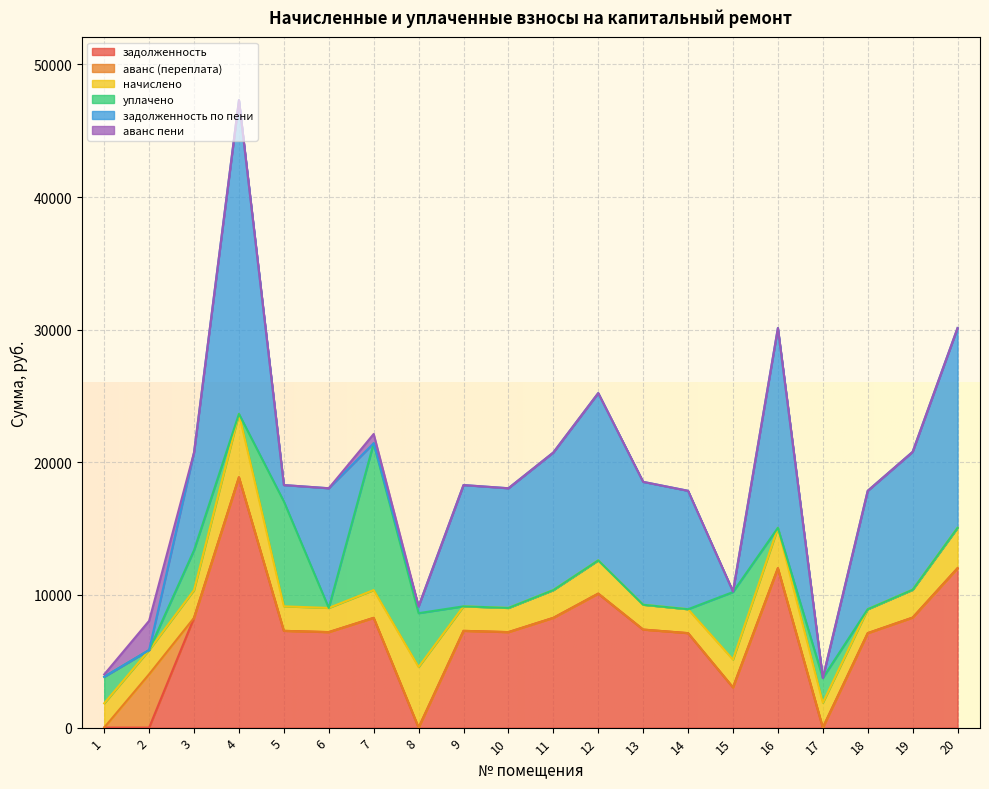

Is it true that уплачено equals 0.0 at 18?

True